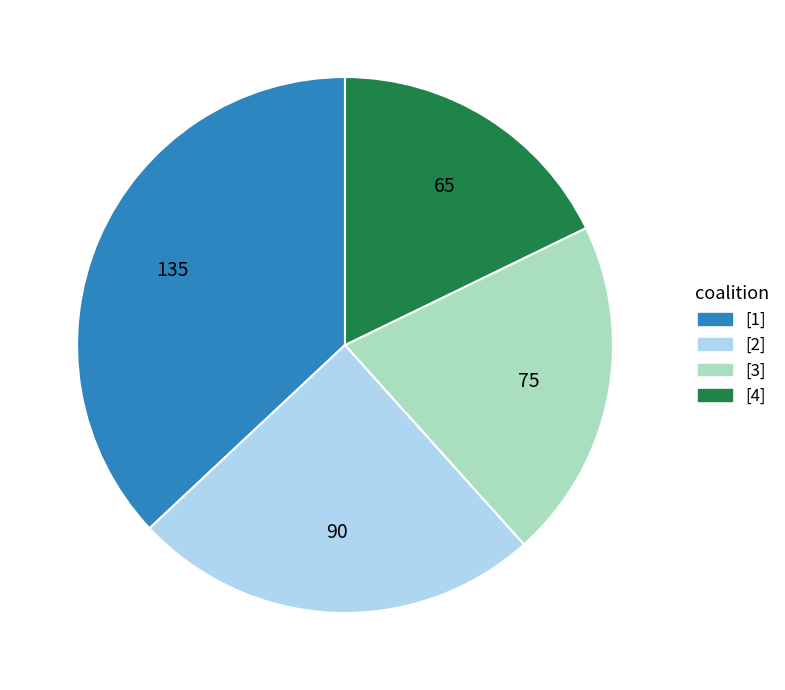

Between [3] and [1], which is larger?

[1]